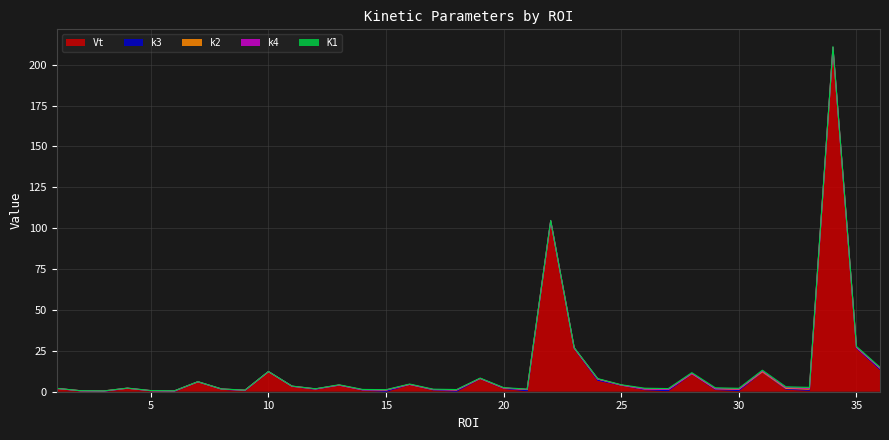

Does the chart have visible grid lines?

Yes